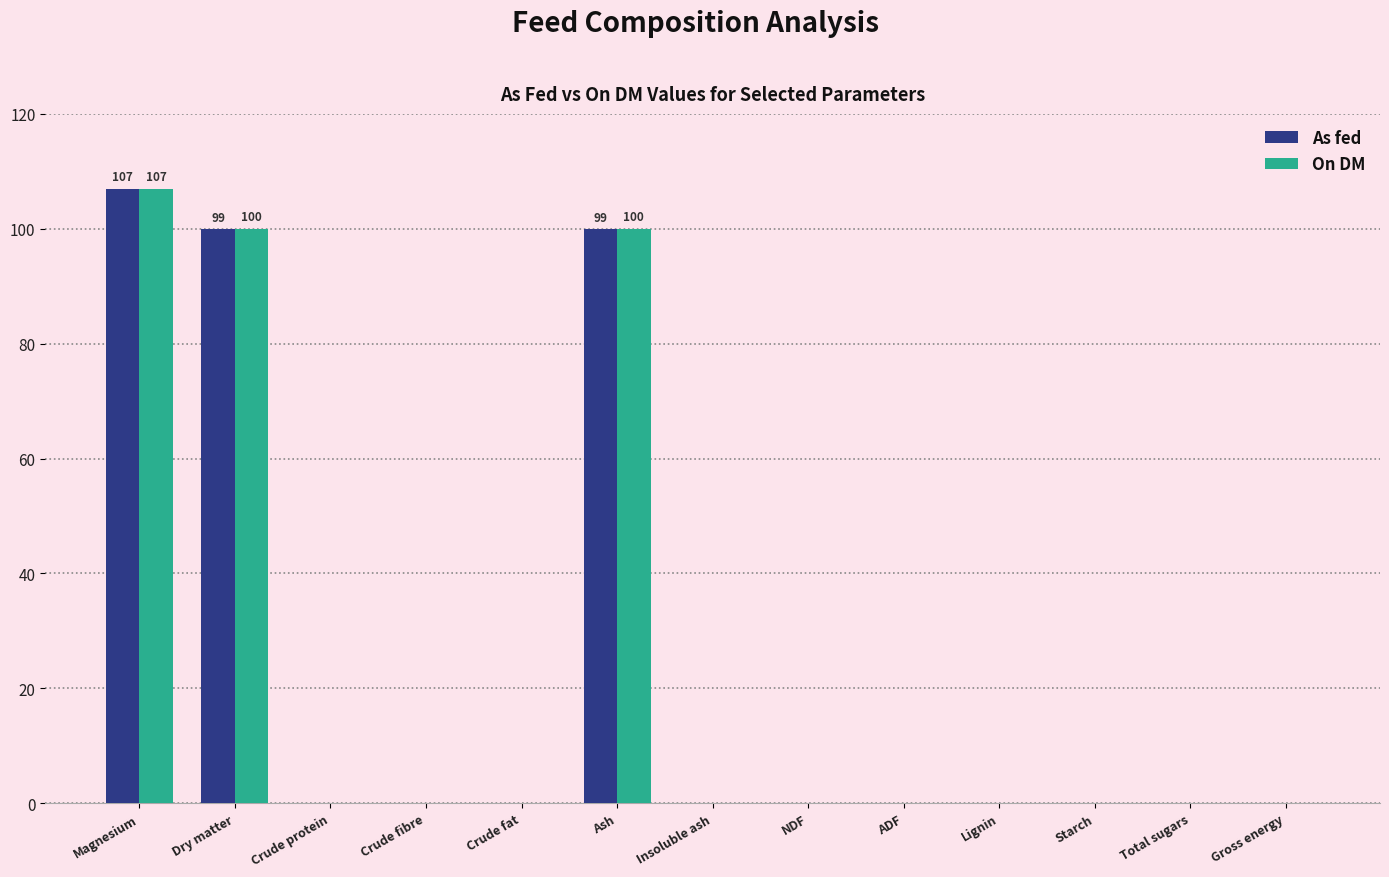

Which label corresponds to the largest value in the chart?

Magnesium